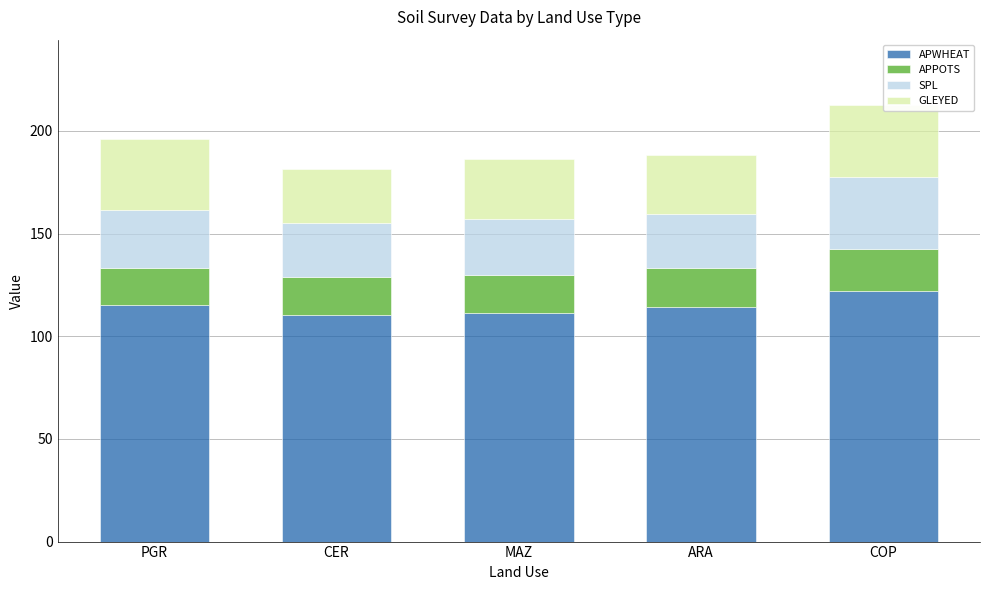

At which category is the sum across all series the highest?

COP